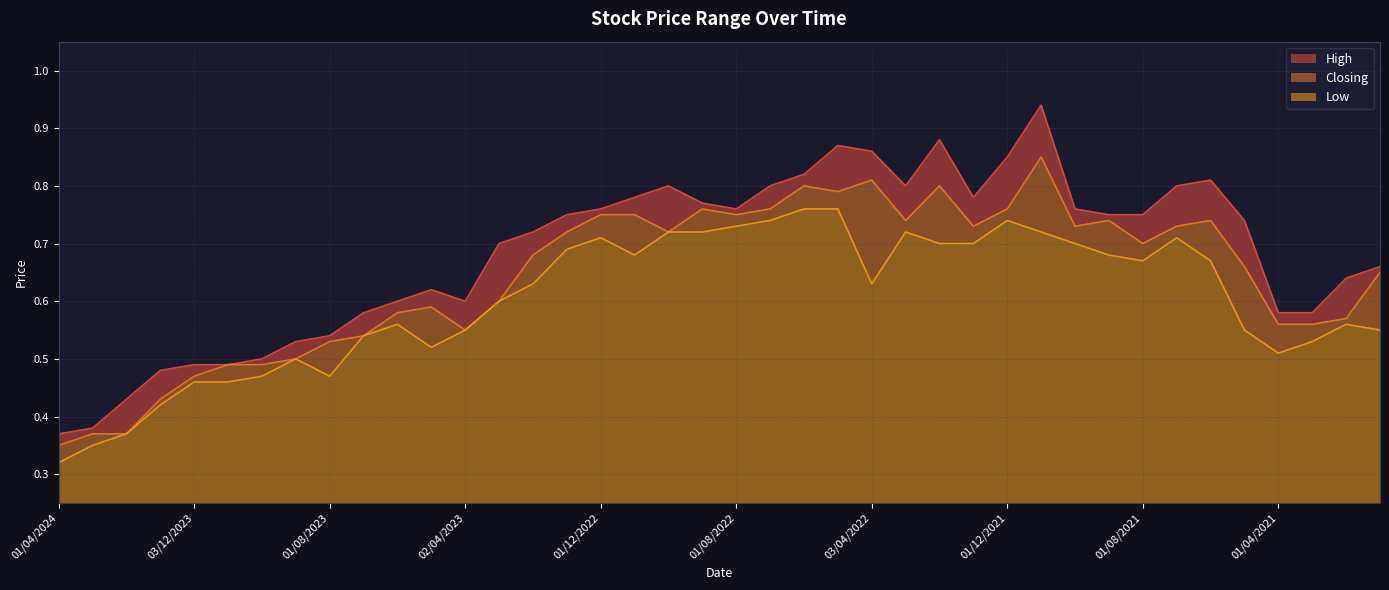

In Closing, how many points are higher than both neighbors (excluding endpoints)?

8